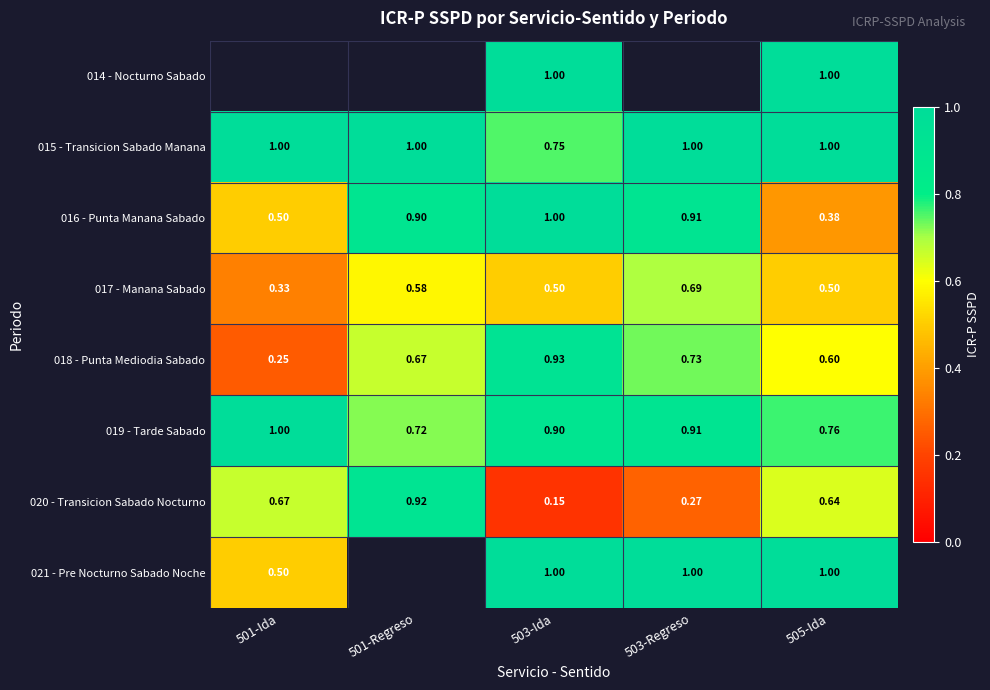

What is the sum of all 015 - Transicion Sabado Manana values?

4.8